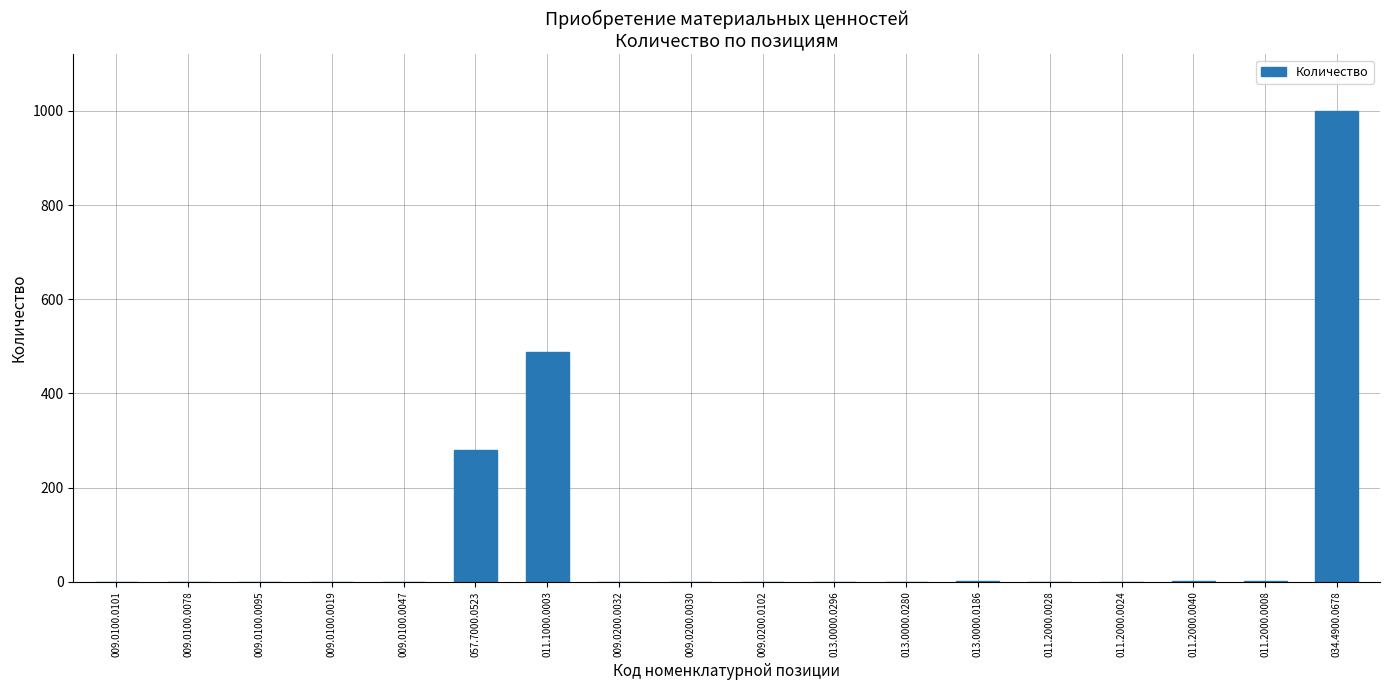

At which label is the value closest to 500?

011.1000.0003